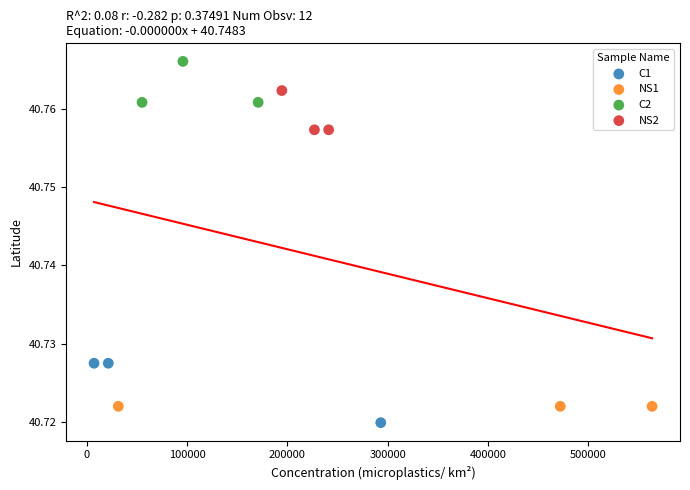

Which series contains the highest Y value?

C2